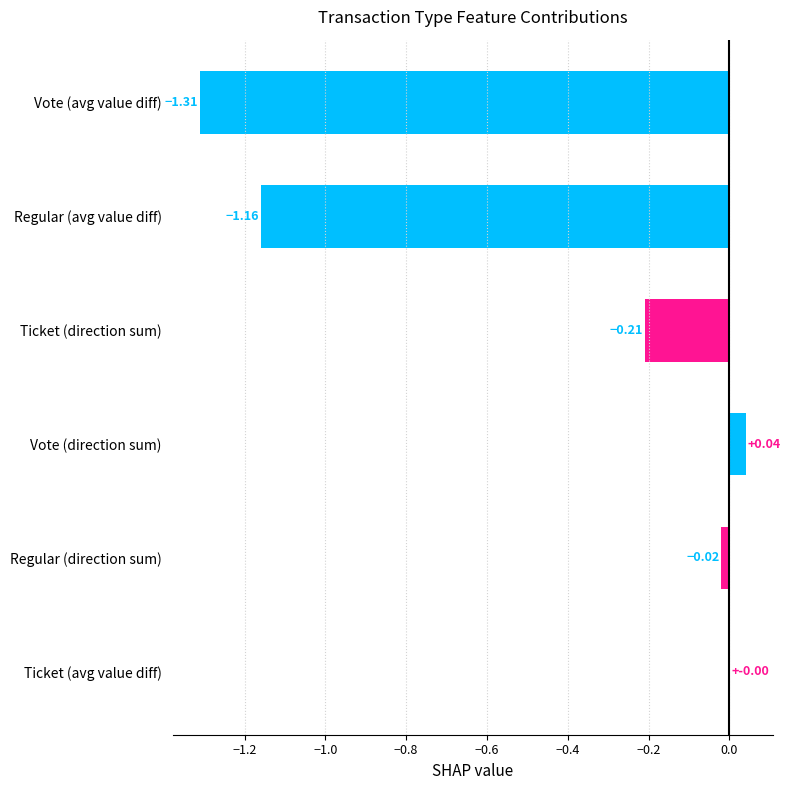

How many distinct data groups are displayed?

1